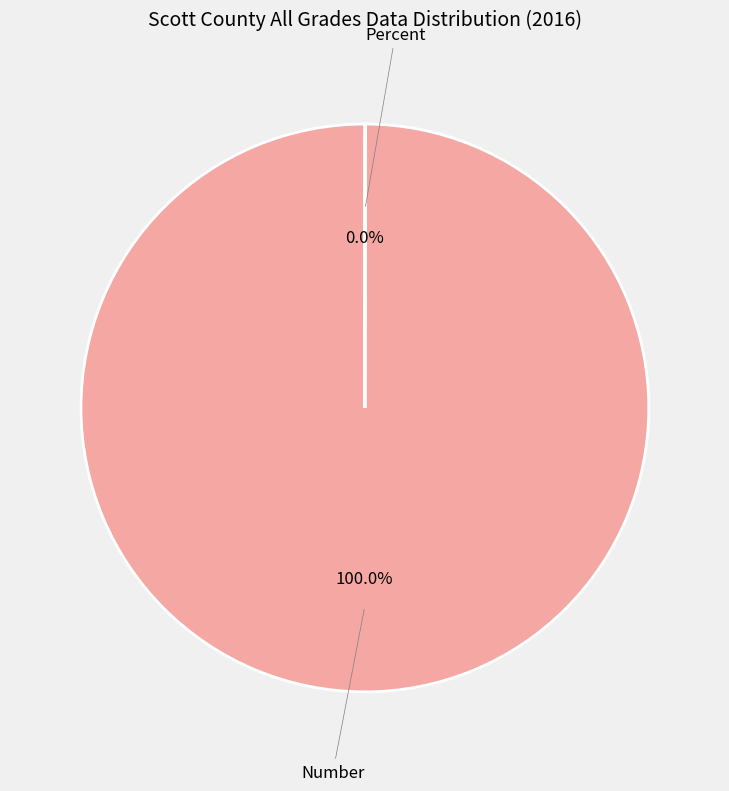

What is the largest slice in the pie chart?

Number